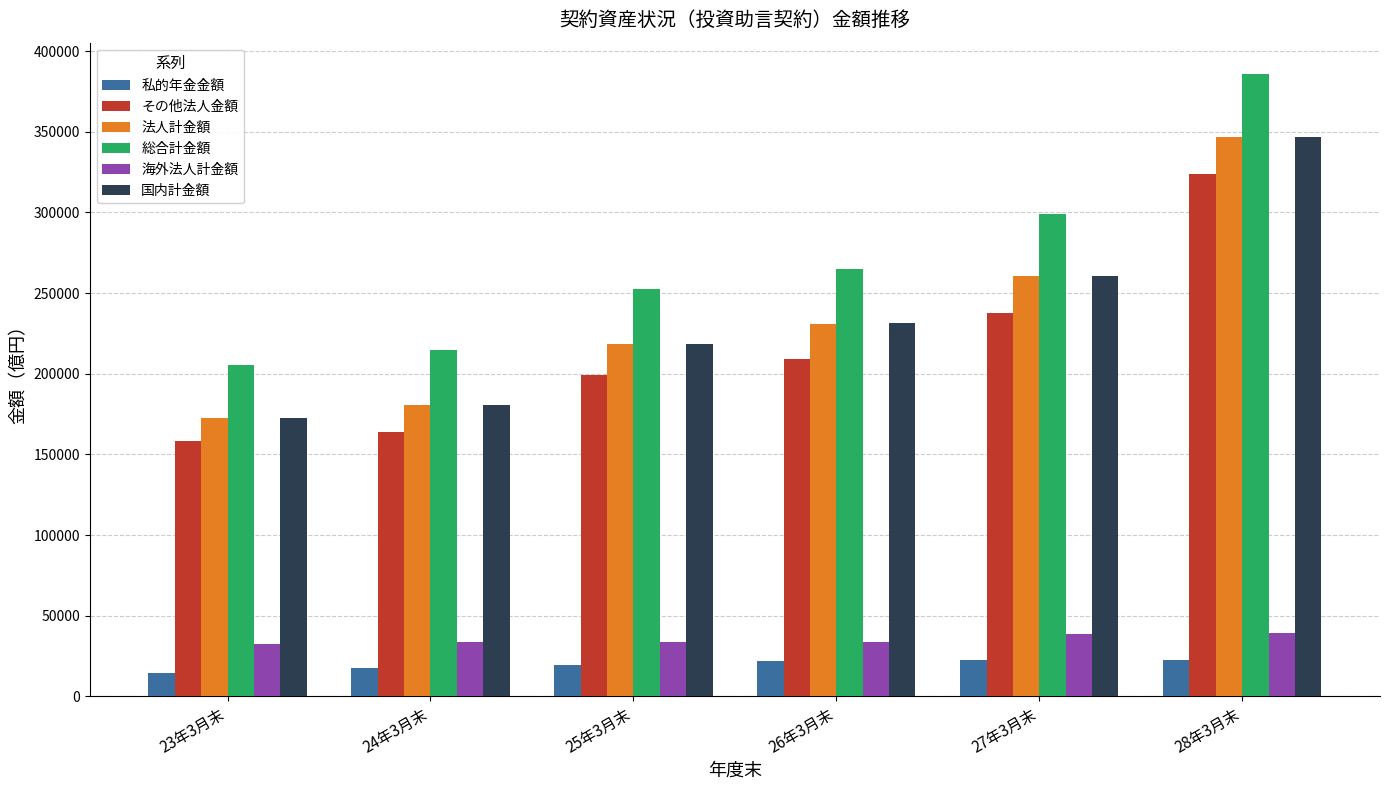

The value of 海外法人計金額 at 23年3月末 is 15290.1. True or false?

False